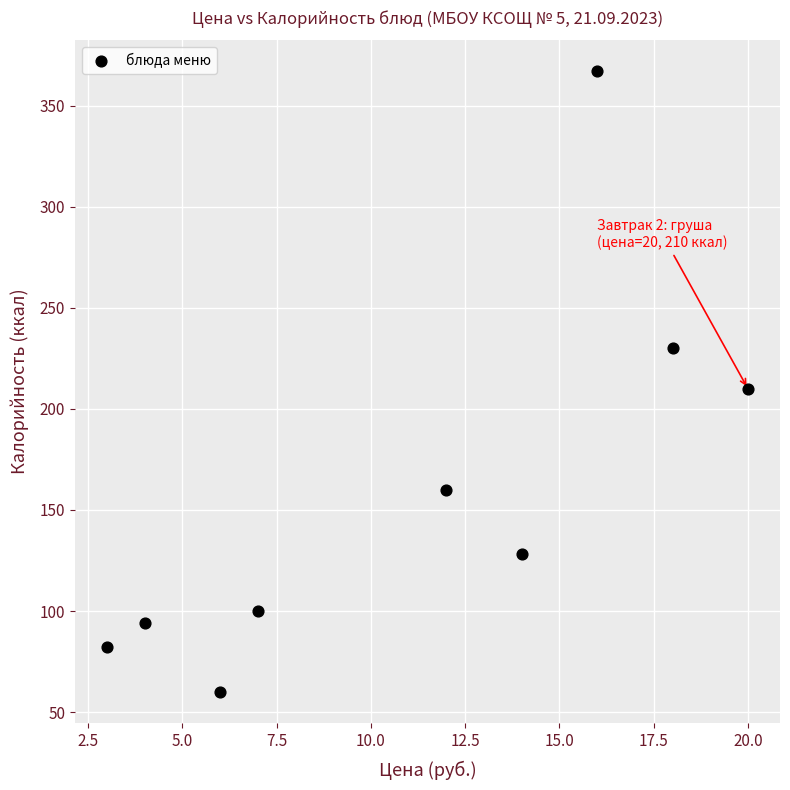

What is the range of Y values (max minus min)?

307